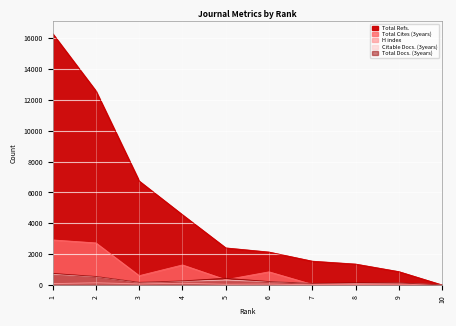

Reading left to right, list all the values displayed in this chart.

H index: 1=88	2=144	3=68	4=109	5=47	6=62	7=16	8=14	9=5	10=6
Total Docs. (3years): 1=749	2=551	3=172	4=262	5=435	6=222	7=101	8=136	9=131	10=7
Total Cites (3years): 1=2921	2=2727	3=603	4=1300	5=342	6=852	7=35	8=60	9=61	10=4
Citable Docs. (3years): 1=701	2=537	3=160	4=238	5=318	6=212	7=101	8=98	9=119	10=7
Total Refs.: 1=16301	2=12583	3=6739	4=4550	5=2404	6=2135	7=1543	8=1356	9=865	10=0